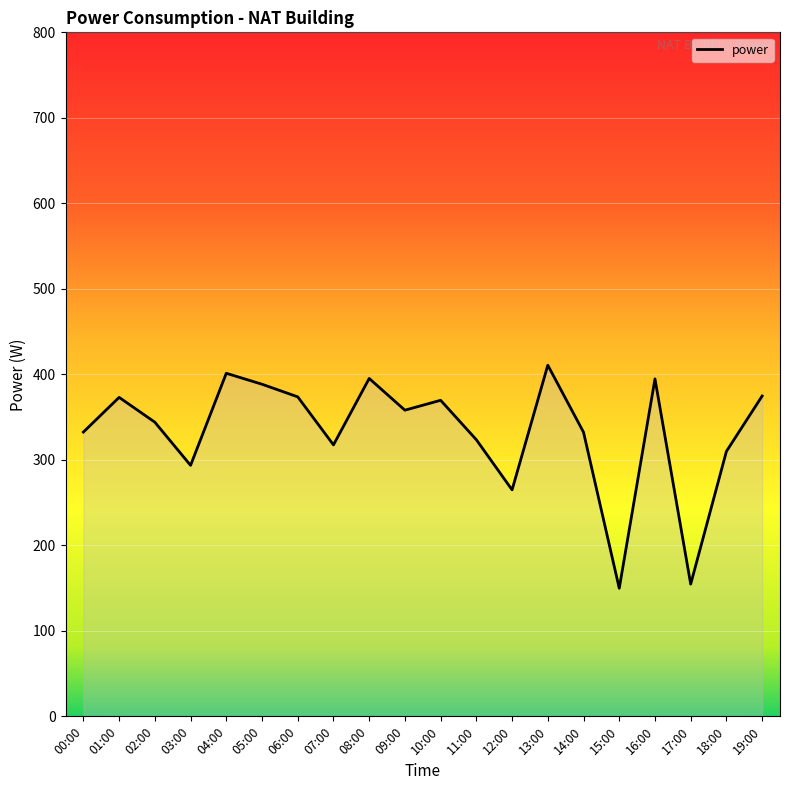

The chart shows a value of 332.5 at 00:00. True or false?

True